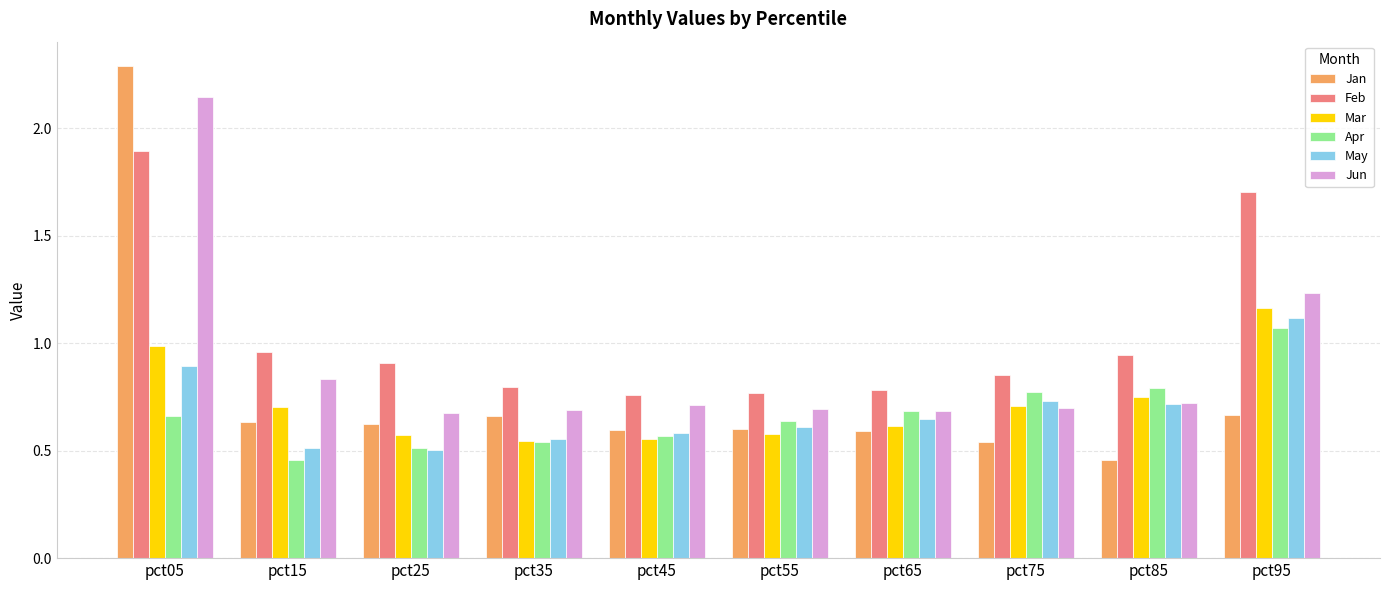

Is it true that Jun equals 1.2 at pct25?

False